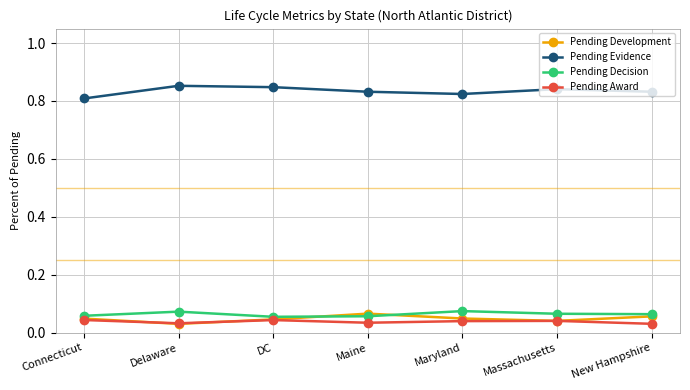

True or false: Pending Decision has more than 0 points higher than both neighbors.

True